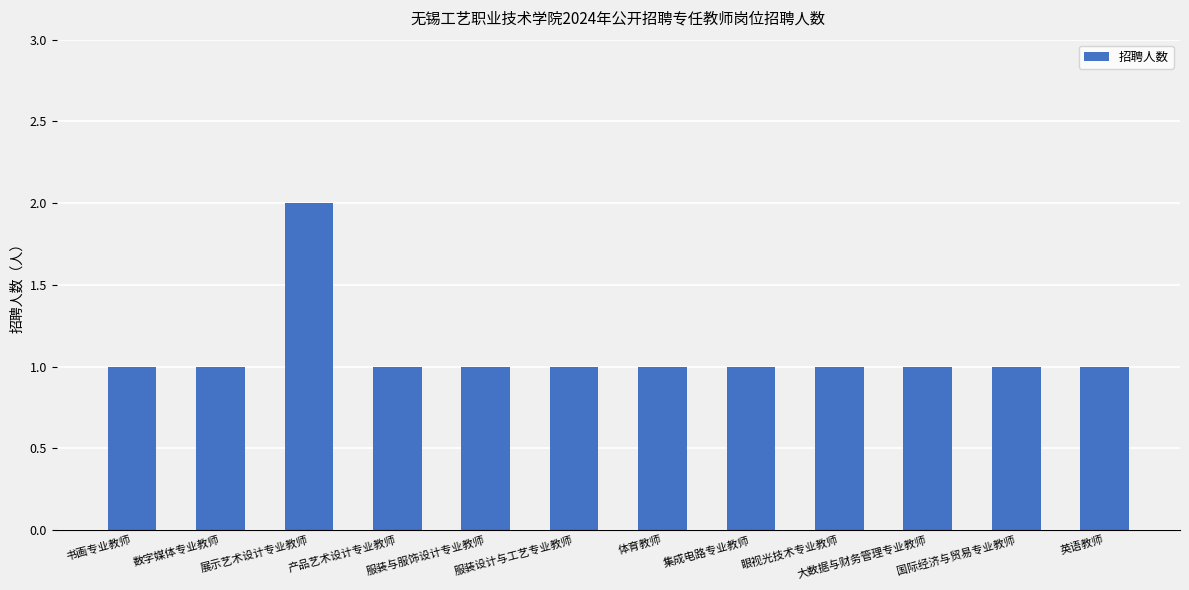

What is the label of the 8th bar from the left?

集成电路专业教师